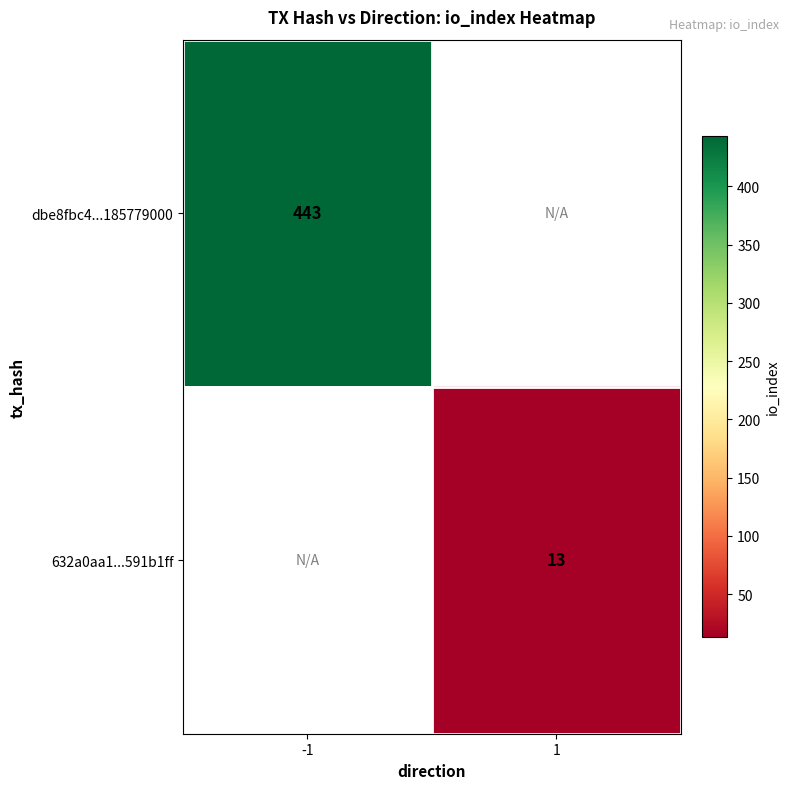

Is the value of 632a0aa1...591b1ff at 1 greater than the value of dbe8fbc4...185779000 at -1?

No